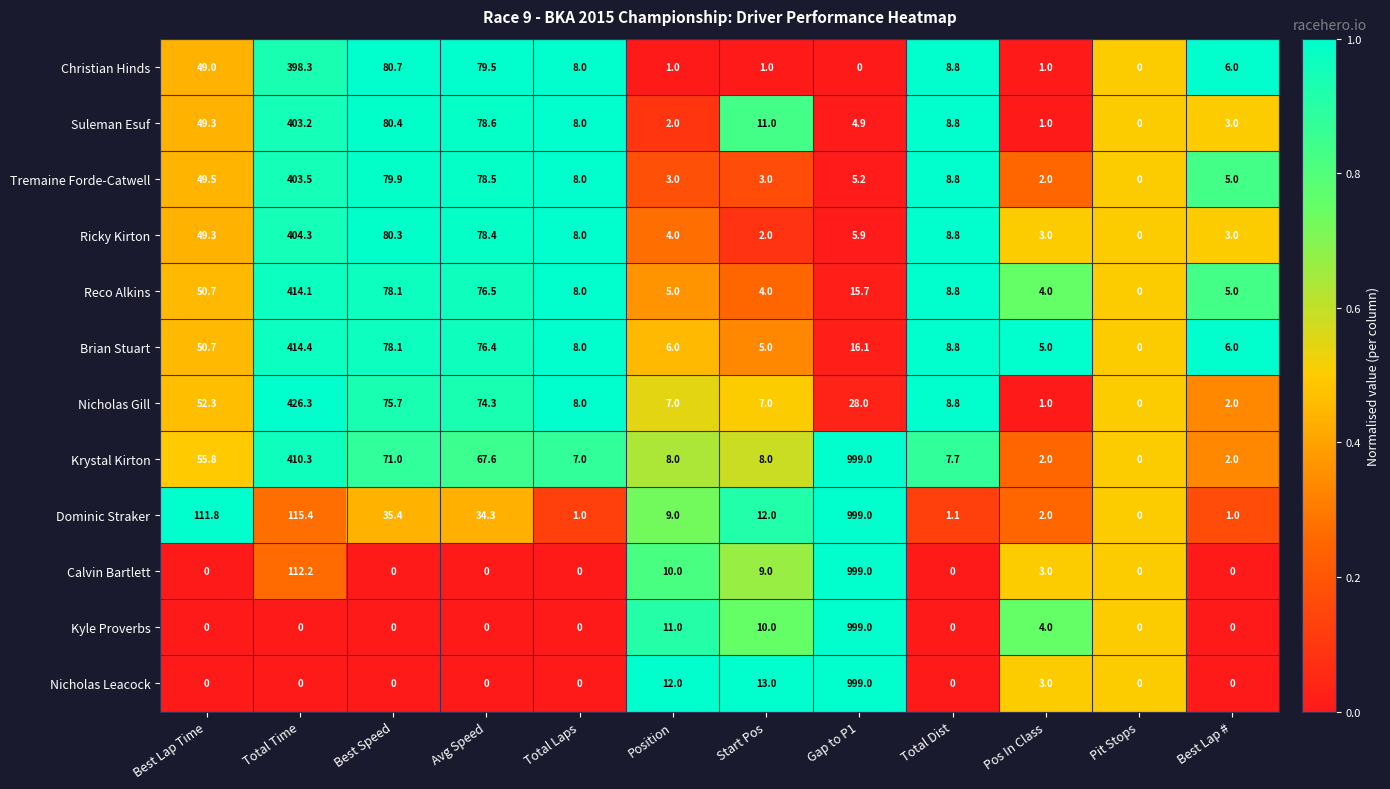

Which series changed the most between Best Speed and Total Dist?

Christian Hinds